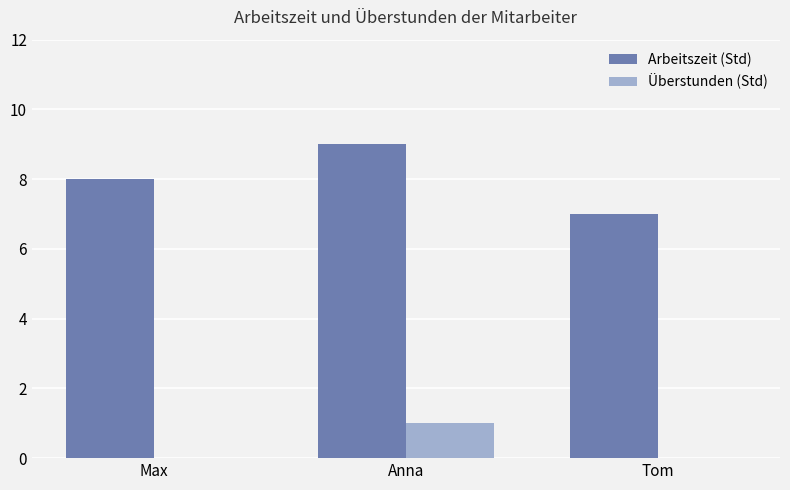

What is the sum of the Überstunden (Std) values at Anna and Max?

1